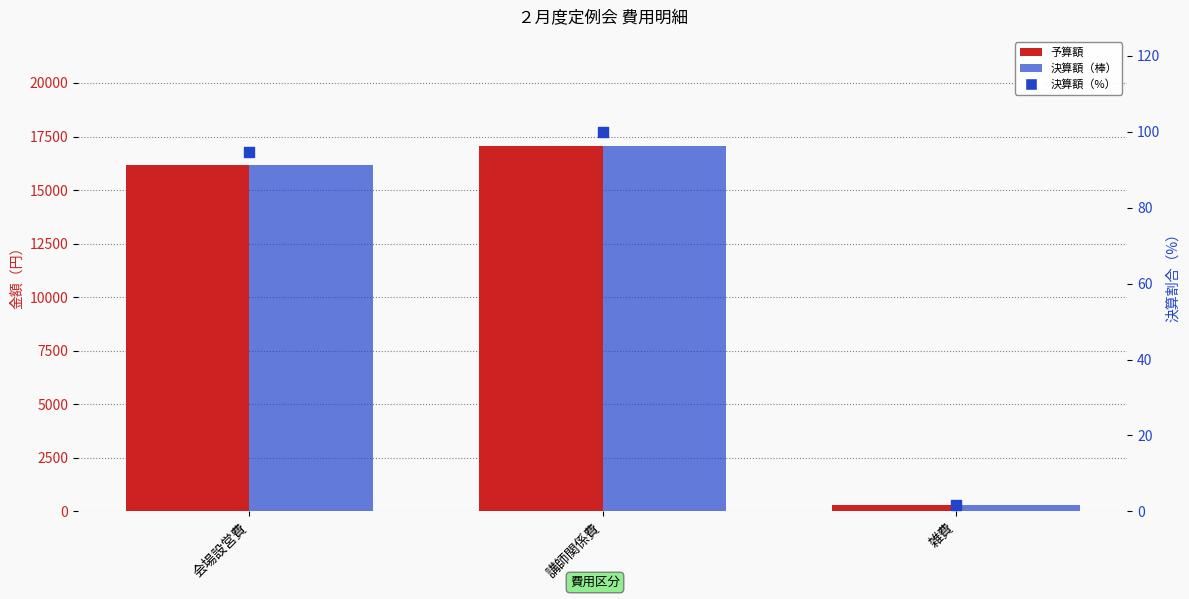

At which category is the sum across all series the highest?

講師関係費